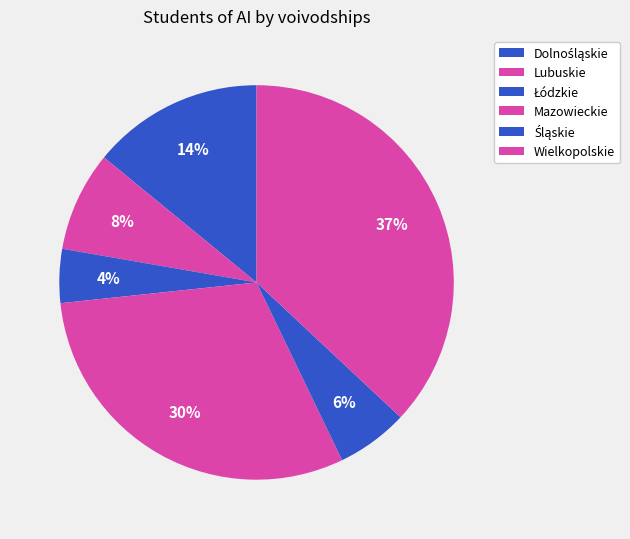

To the nearest percent, what is the difference between the Wielkopolskie and Mazowieckie slice percentages?

7%